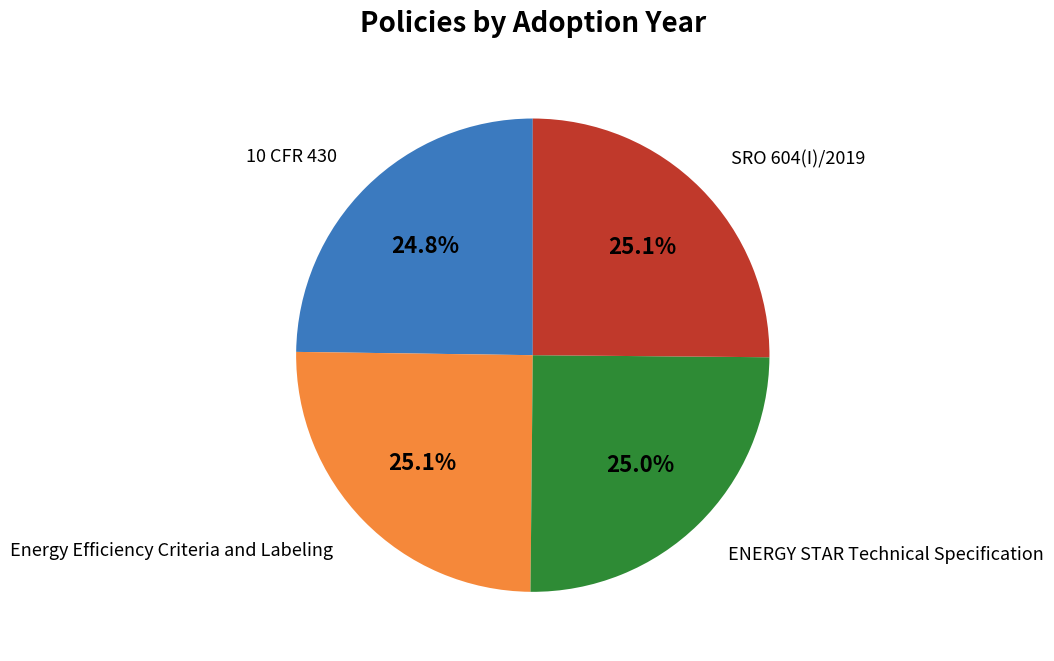

Is there any slice that represents more than half of the pie?

No